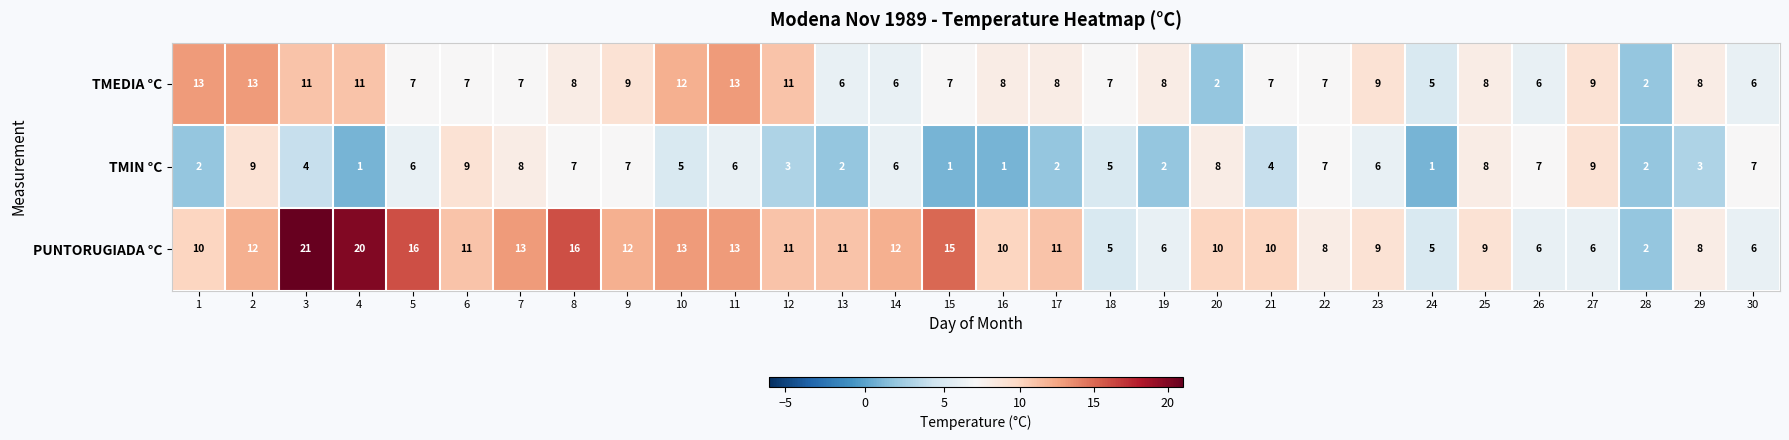

At which category is the sum across all series the highest?

3